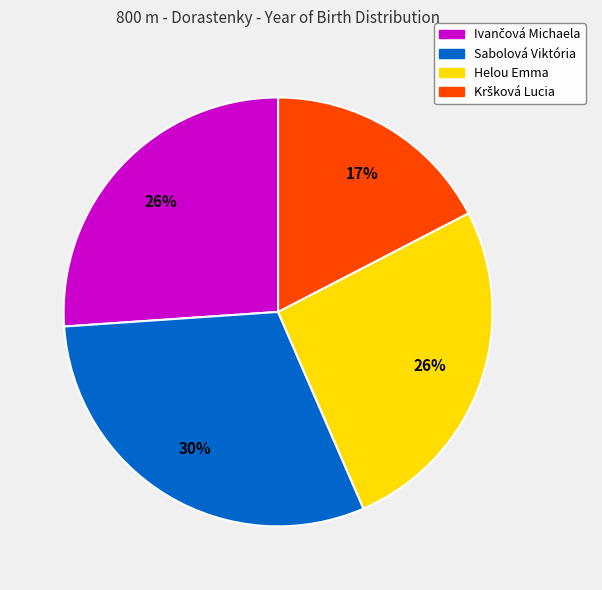

To the nearest percent, what is the difference between the largest and smallest slice percentages?

13%